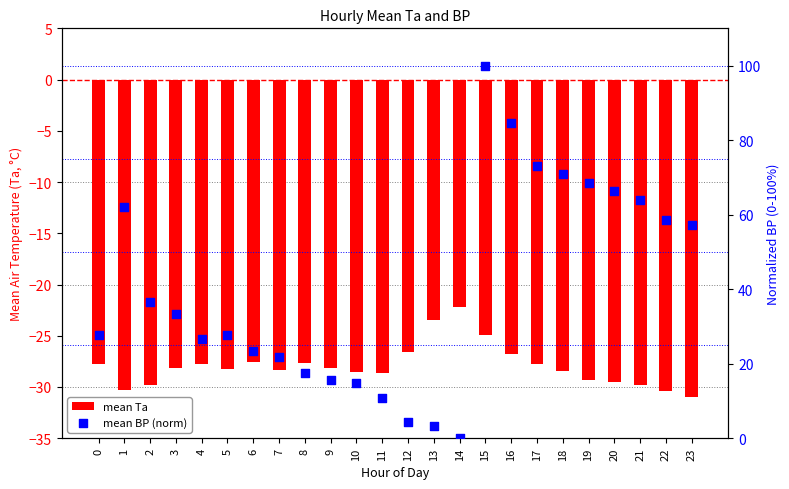

At how many categories does at least one series exceed 10?

21